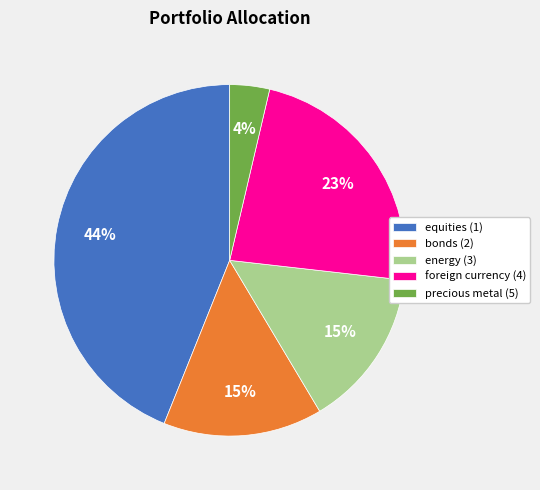

To the nearest percent, what portion does precious metal (5) represent?

4%